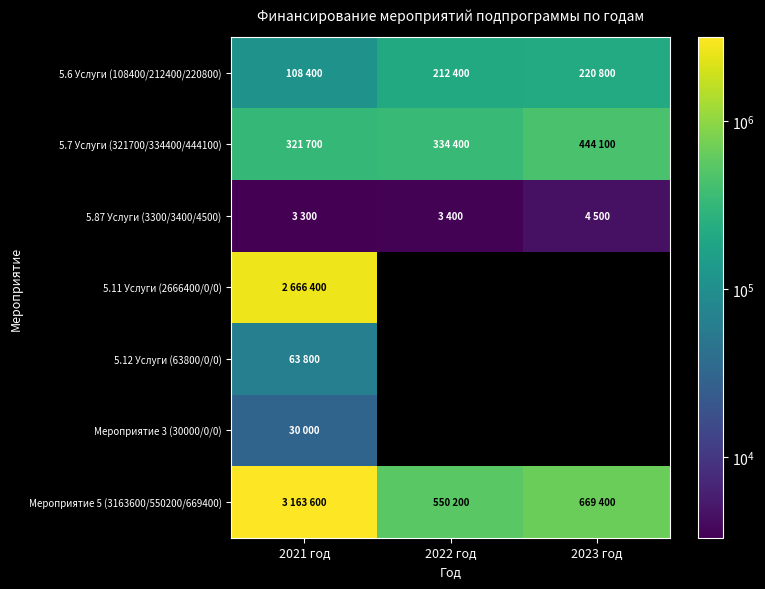

List the series in order of their peak value, lowest first.

5.87 Услуги (3300/3400/4500), Мероприятие 3 (30000/0/0), 5.12 Услуги (63800/0/0), 5.6 Услуги (108400/212400/220800), 5.7 Услуги (321700/334400/444100), 5.11 Услуги (2666400/0/0), Мероприятие 5 (3163600/550200/669400)